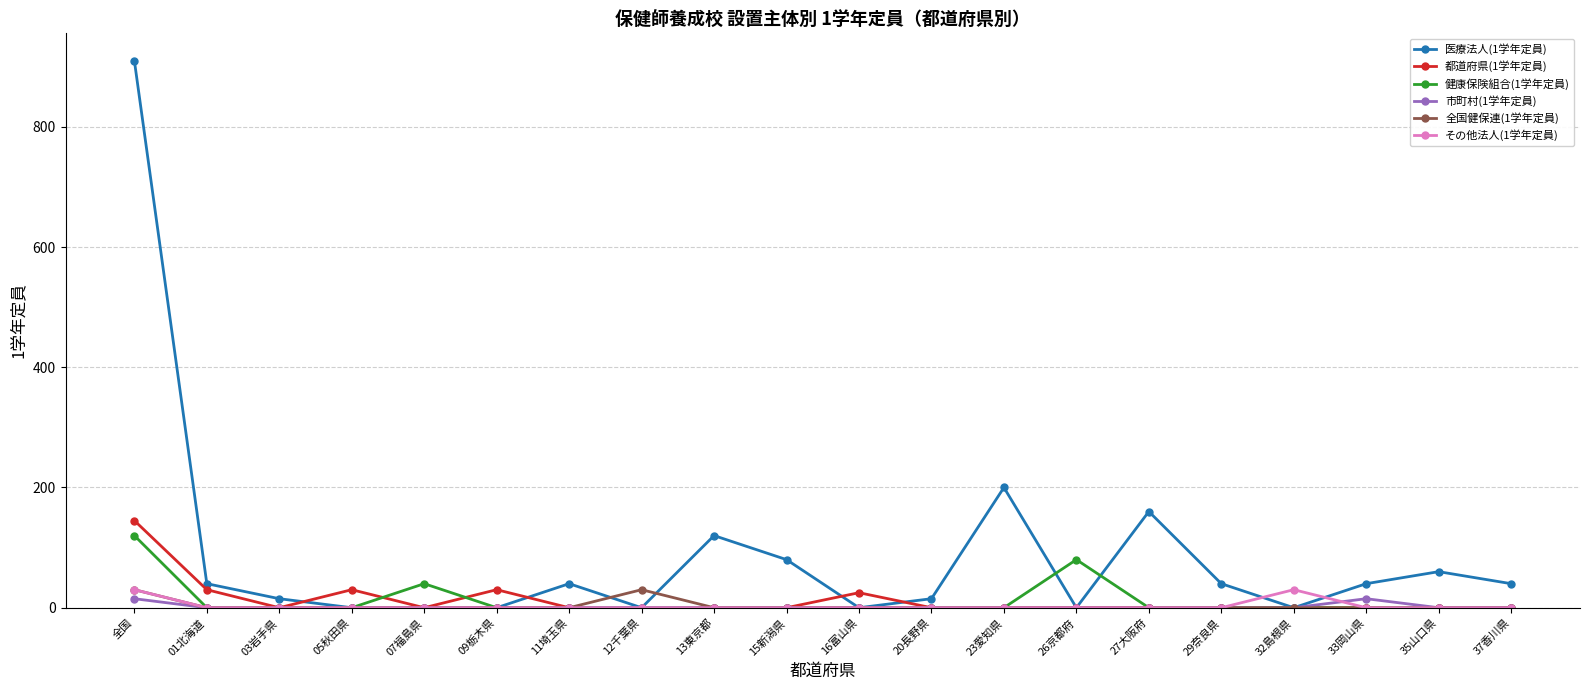

What is the average value of the 市町村(1学年定員) series?

2